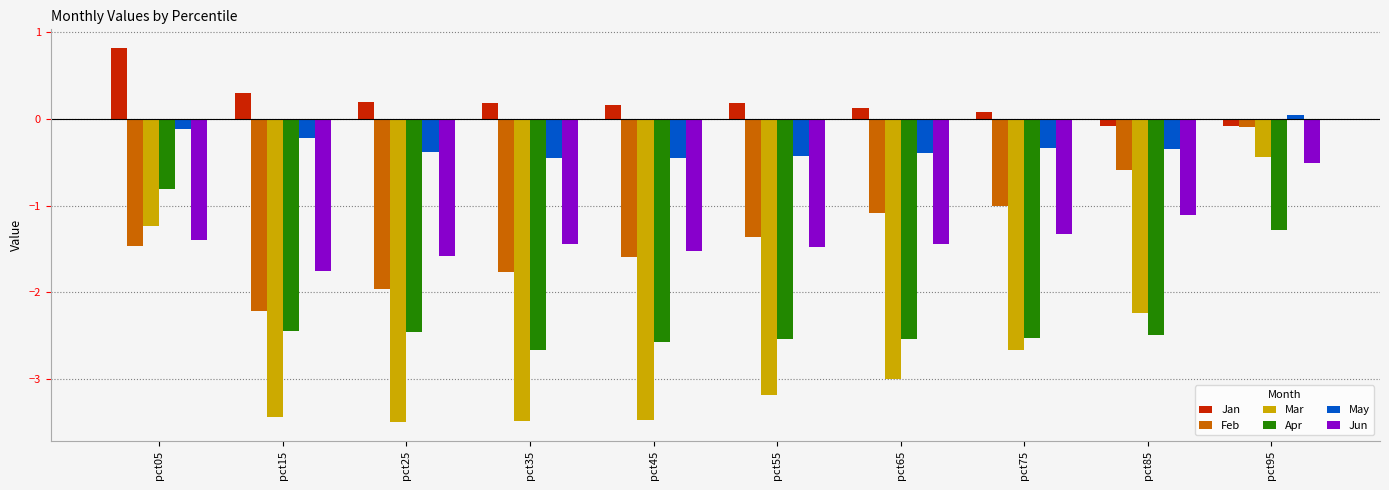

What is the maximum value for Jun?

-0.5